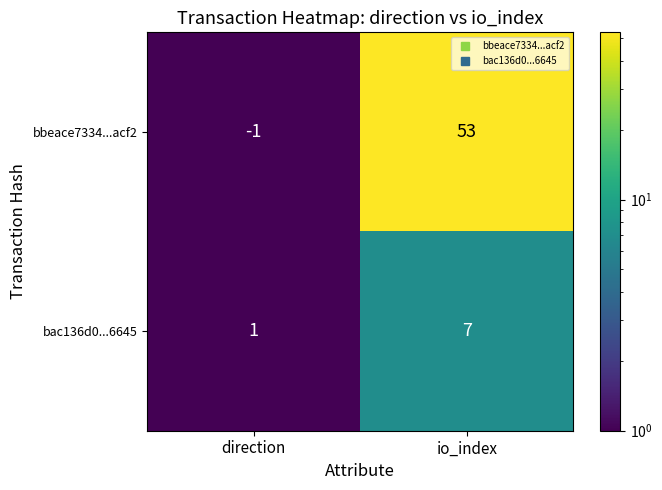

Rank the series by their average value, from lowest to highest.

bac136d0...6645, bbeace7334...acf2